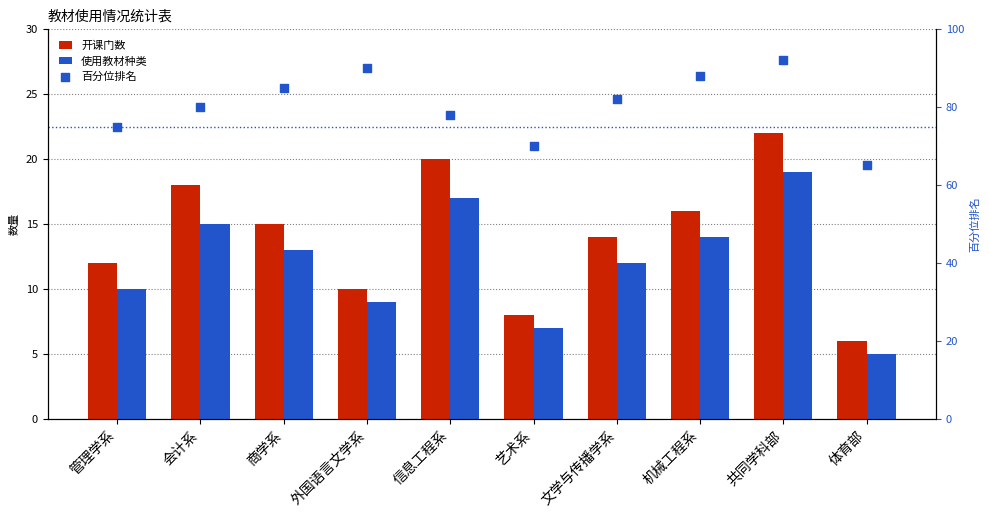

What is the total value across all series at 信息工程系?

115